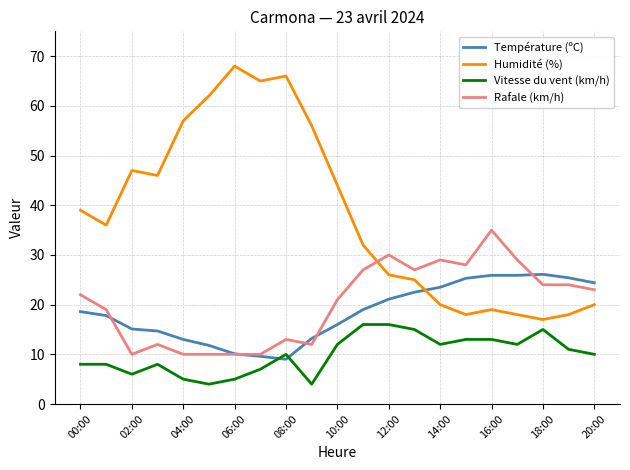

What is the difference between the second highest and minimum values in the Humidité (%) series?

49.0